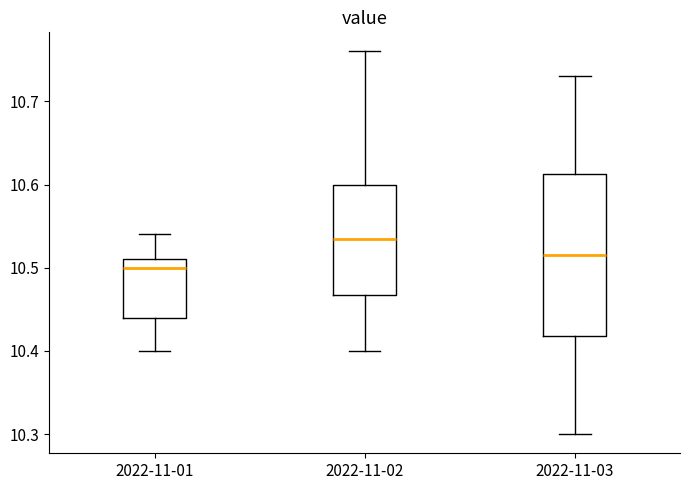

Which box has the lowest median line?

2022-11-01